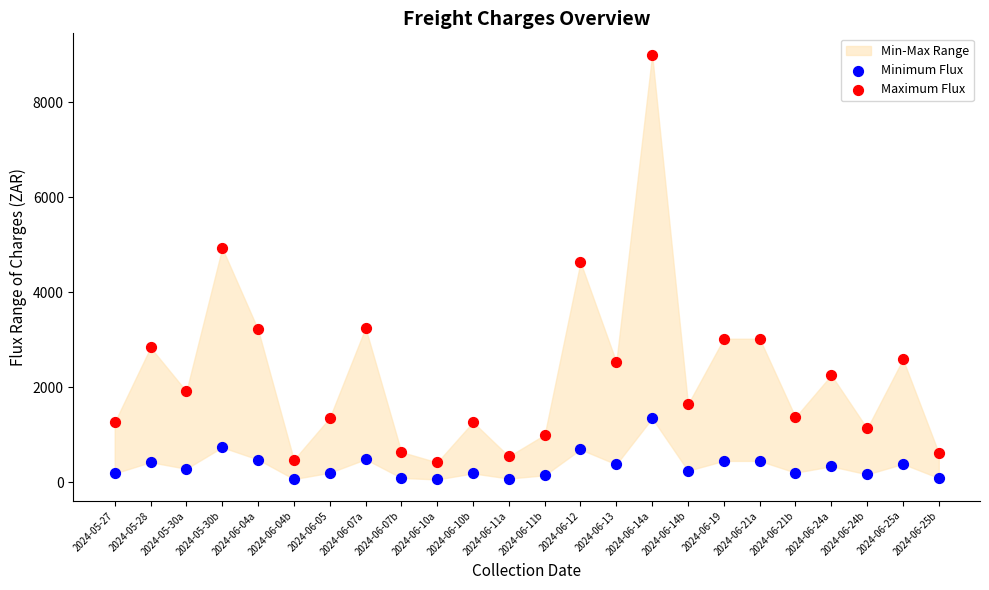

Across all data points, what is the range of Y values (max minus min)?

8944.5